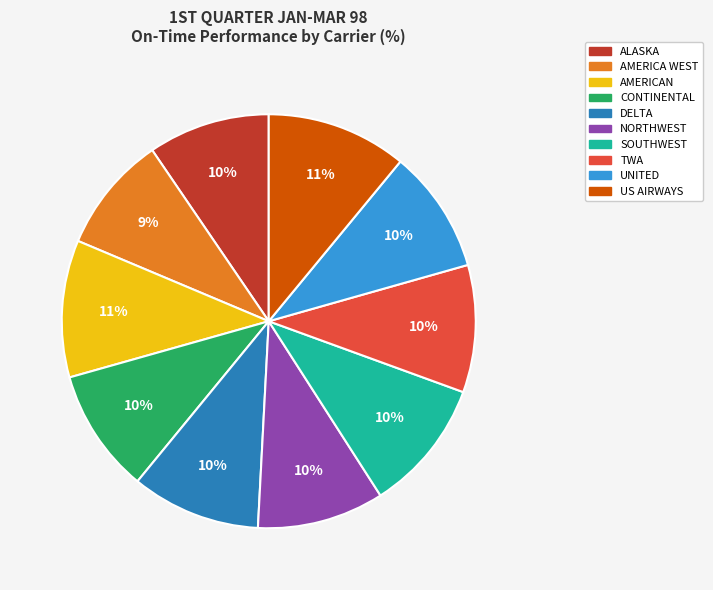

Approximately how many times larger is the value at SOUTHWEST compared to NORTHWEST?

1.0